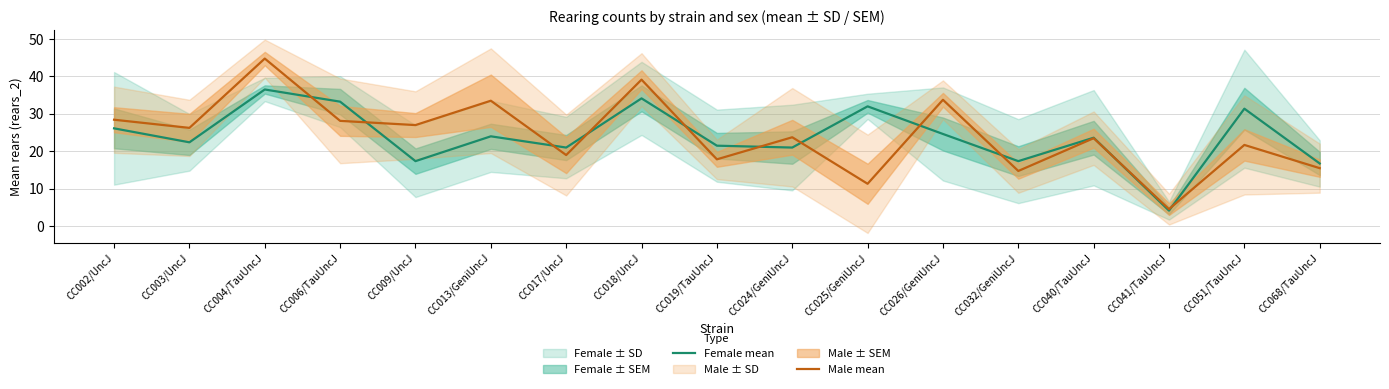

At how many categories does at least one series exceed 31?

7